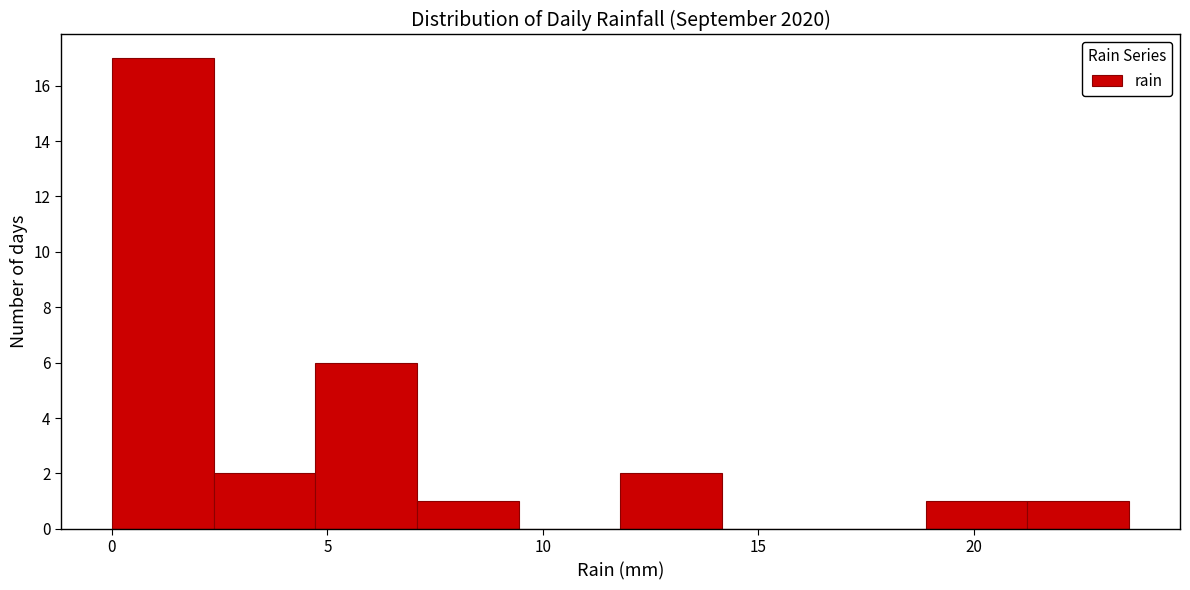

Which range on the x-axis has the tallest bar?

0.0 to 2.5